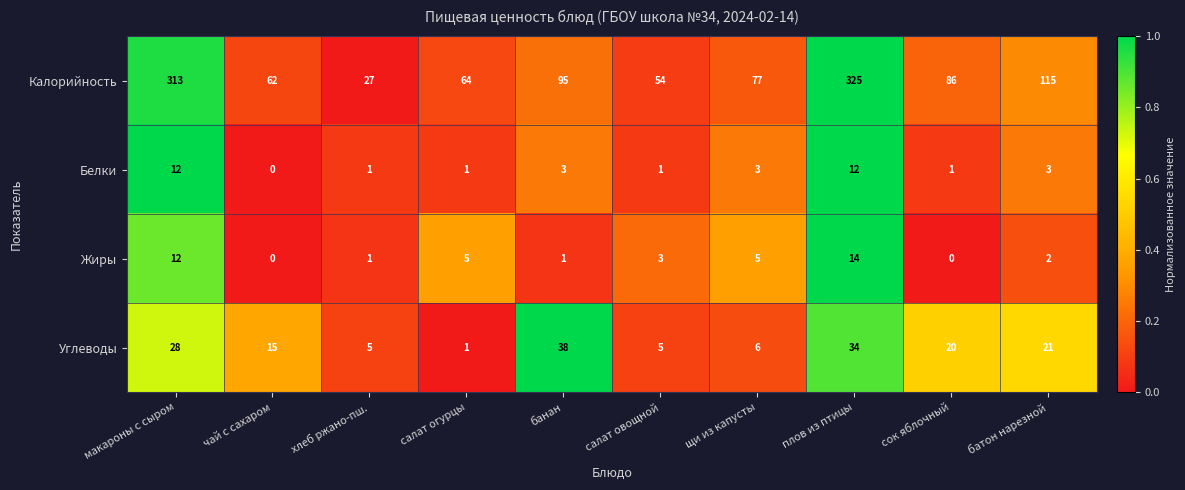

What is the difference between the Калорийность values at хлеб ржано-пш. and банан?

68